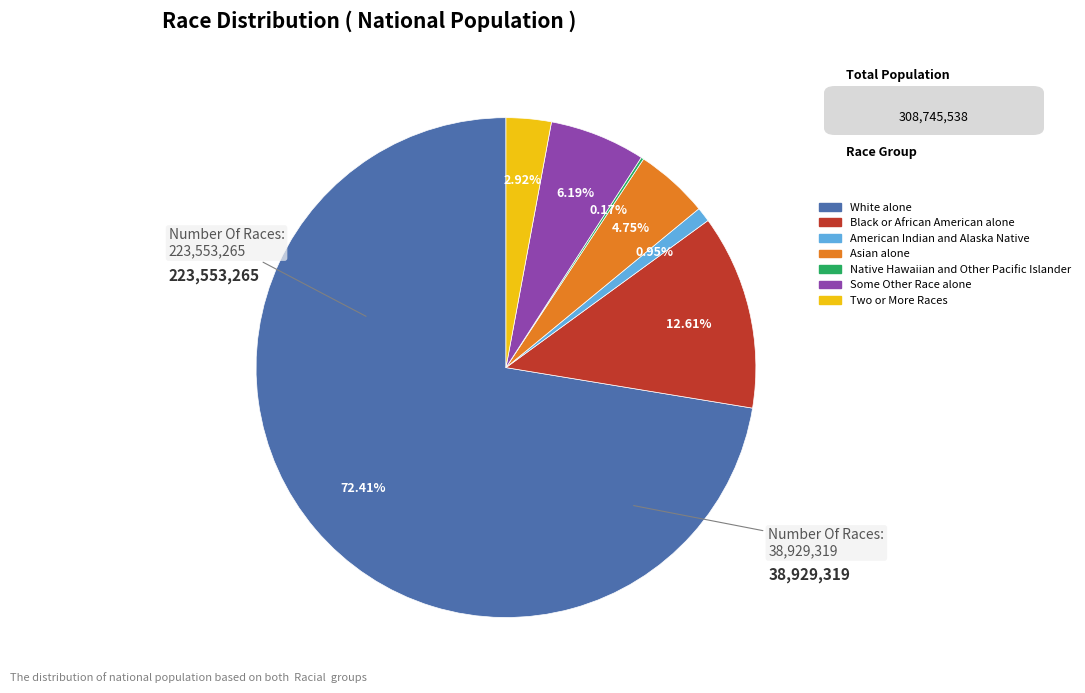

Between Some Other Race alone and American Indian and Alaska Native, which is larger?

Some Other Race alone